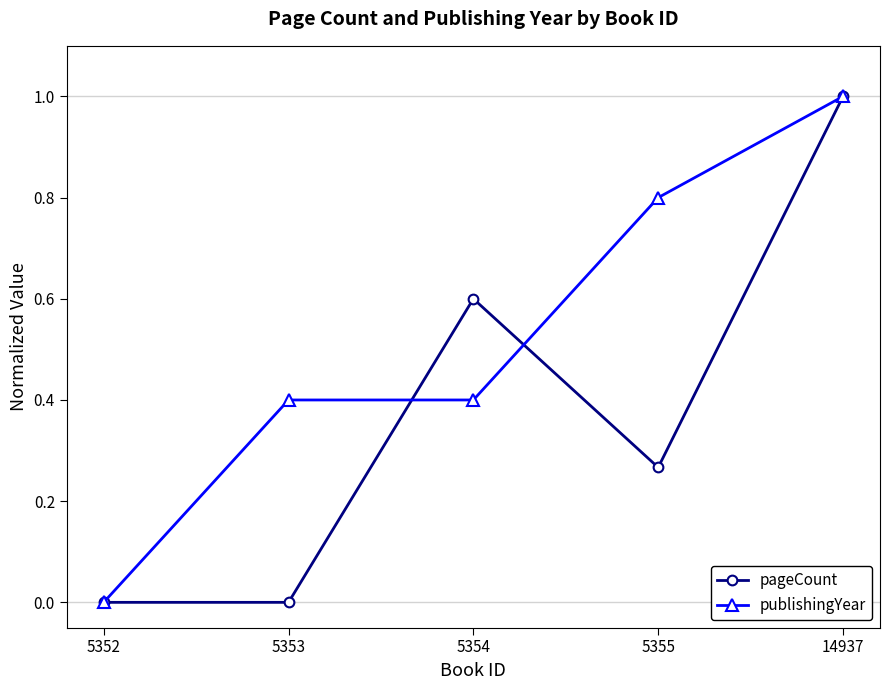

How many lines are shown in the chart?

2